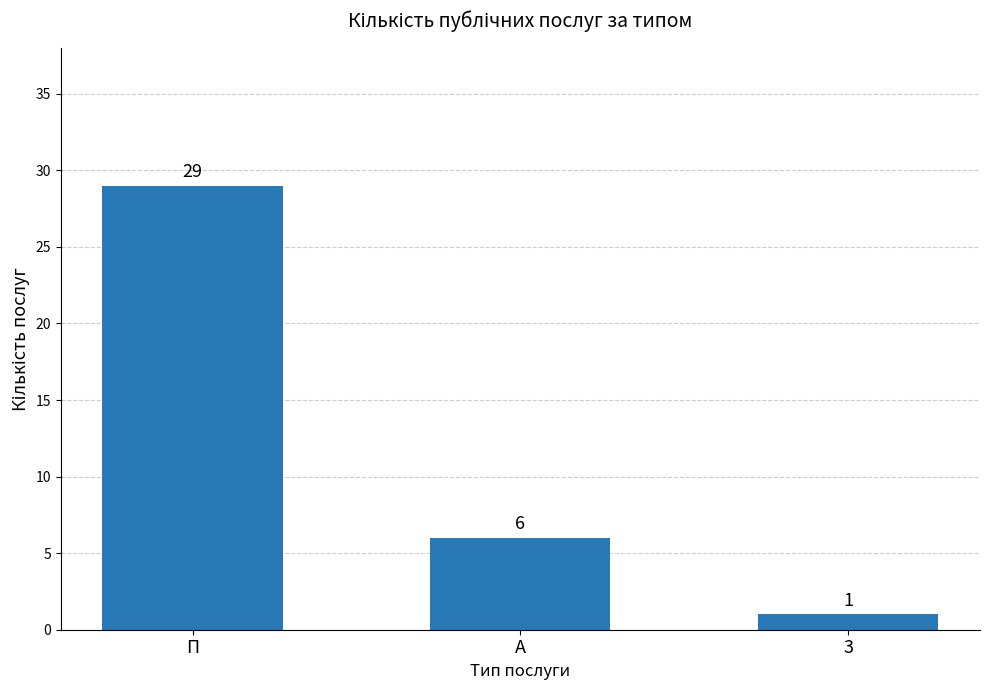

Reading right to left, list all the values displayed in this chart.

1	6	29